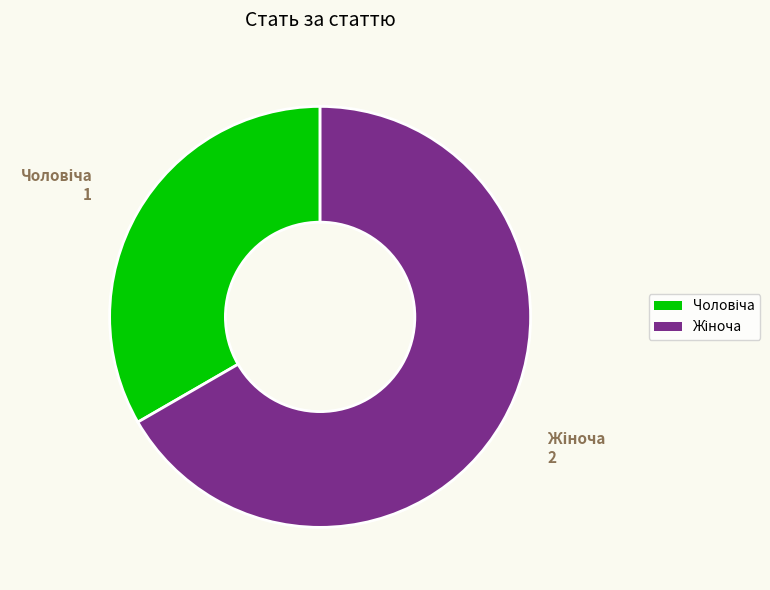

Does any single category account for the majority?

Yes